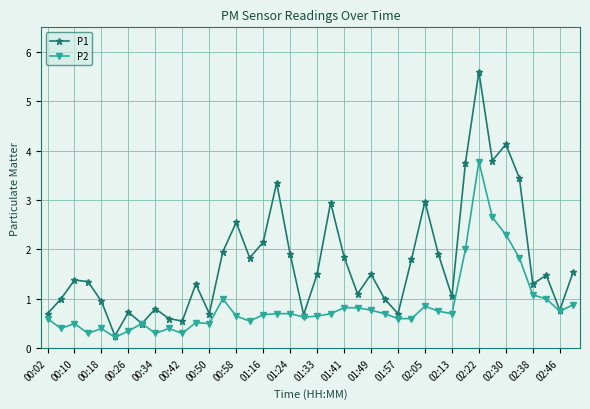

List the series in order of their peak value, highest first.

P1, P2